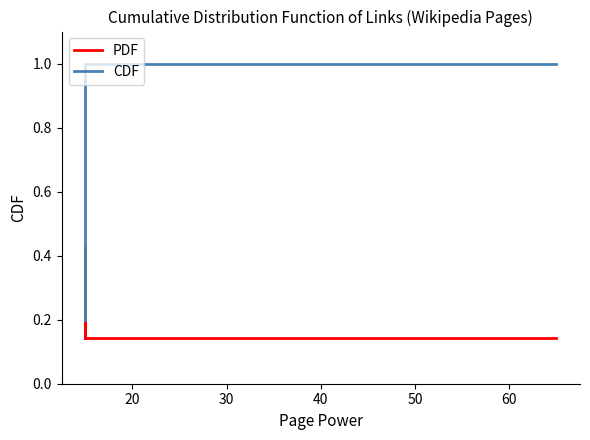

What is the difference between the maximum and minimum values in the CDF series?

0.8